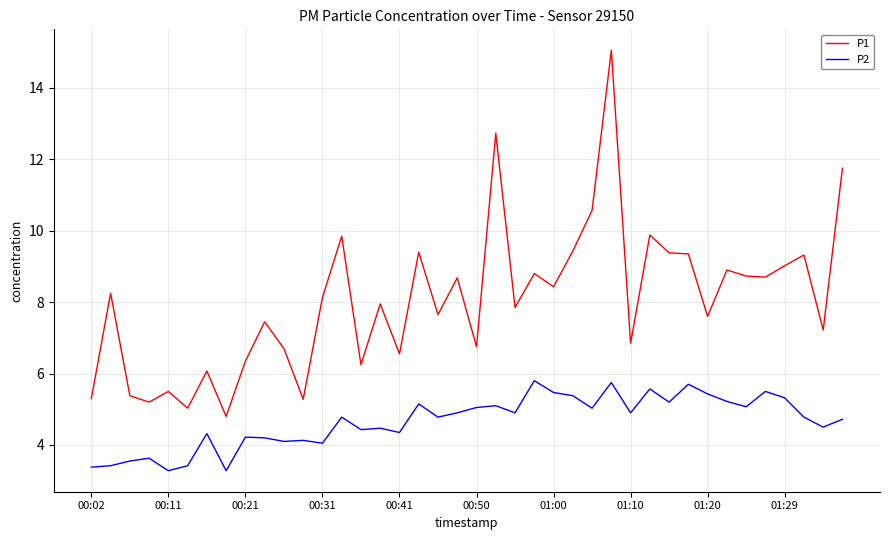

True or false: P2 has more than 0 interior local peaks.

True